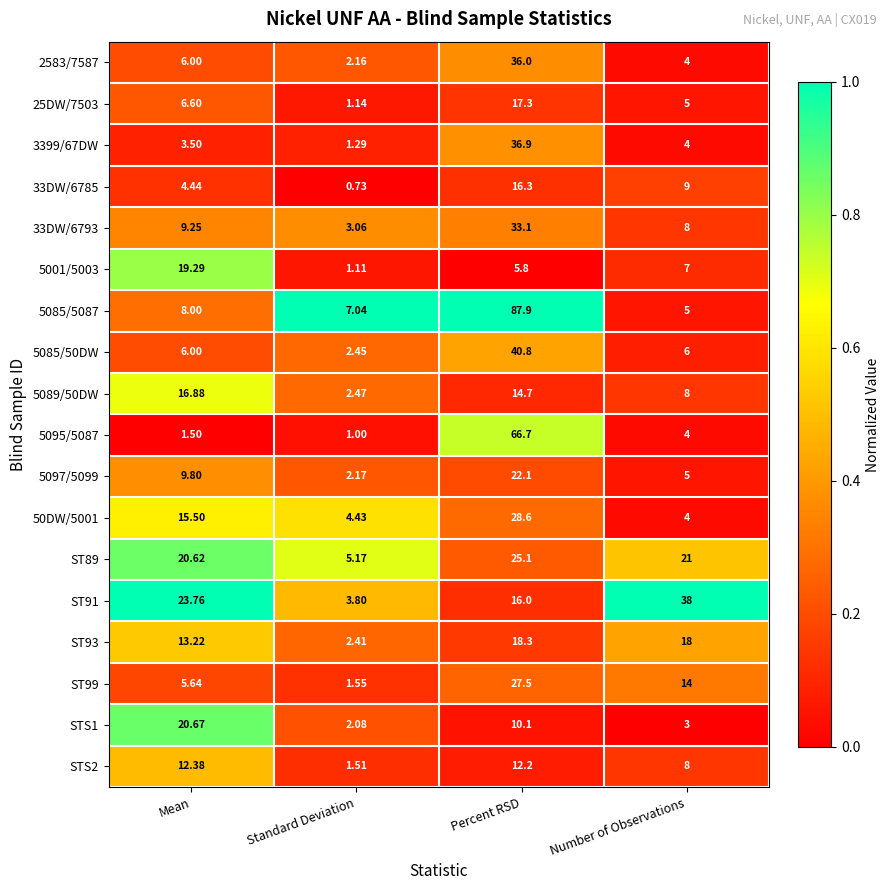

Where does the 33DW/6793 series first go above 9?

Mean